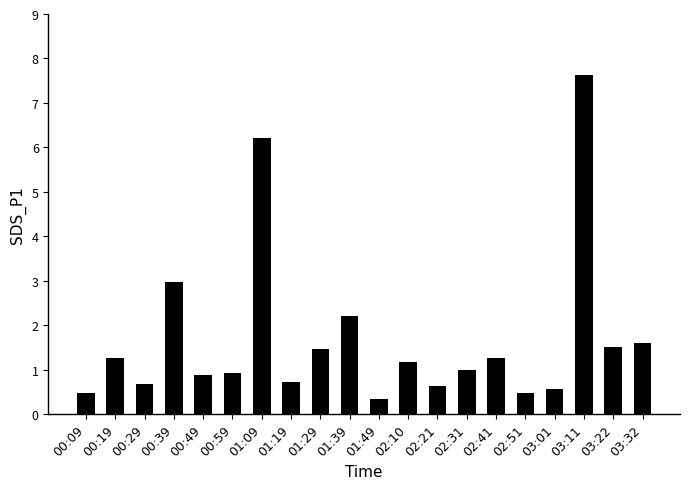

What is the ratio of the value at 03:22 to the value at 00:19?

1.2